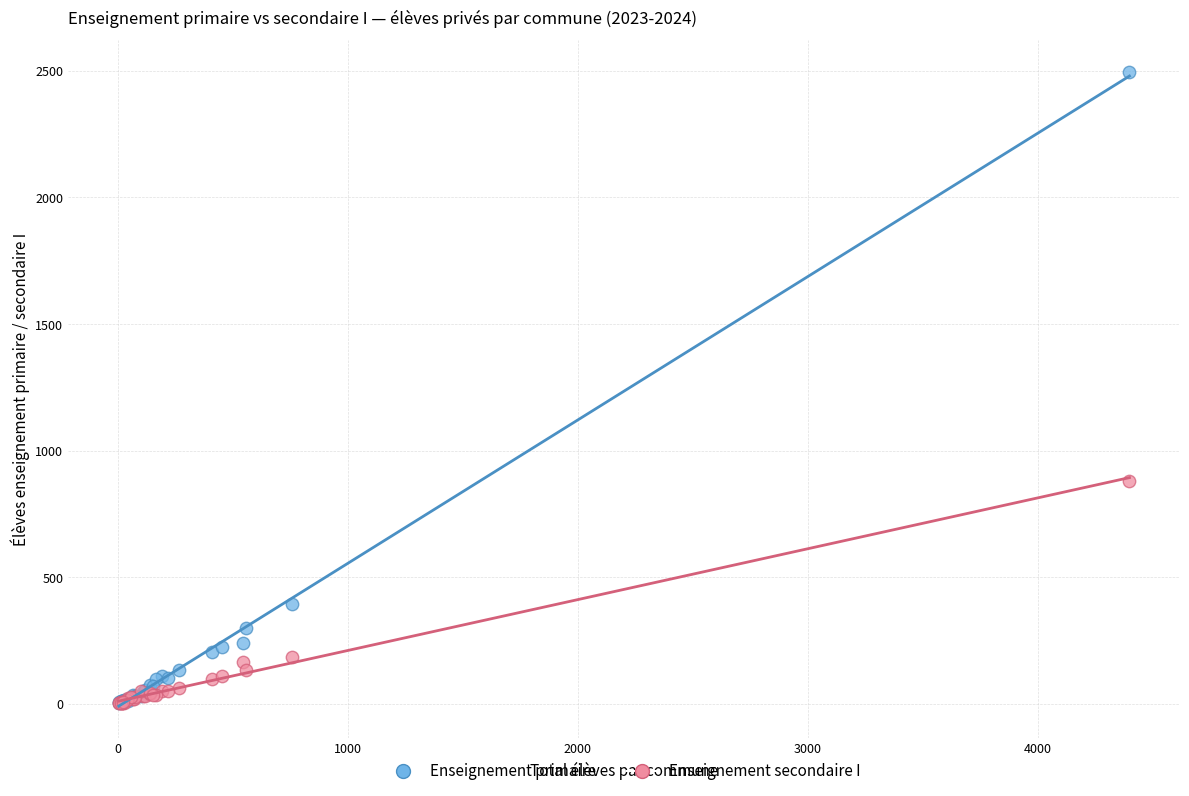

Across all series, what Y value is closest to 1248?

881